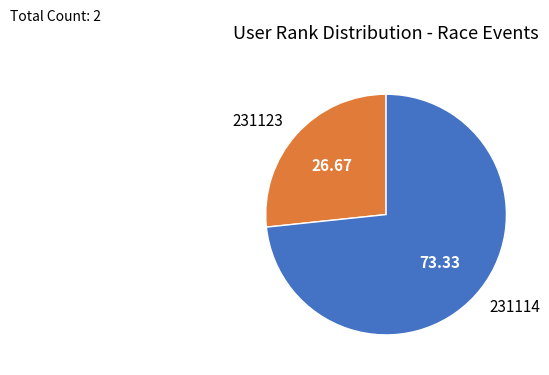

Do 231114 and 231123 together represent more than half of the pie?

Yes